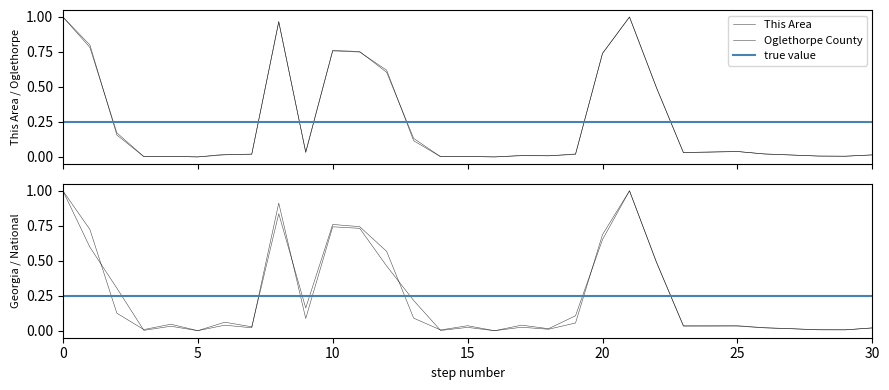

The Georgia series shows 1.3 at 11. True or false?

False